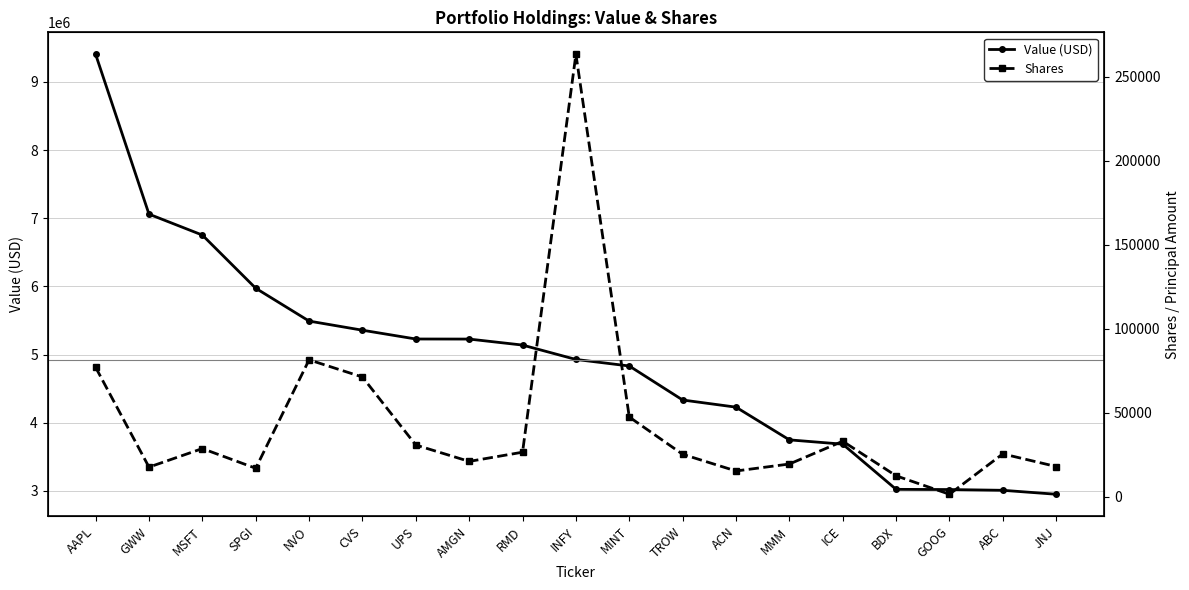

Read the Shares value at BDX.

12434